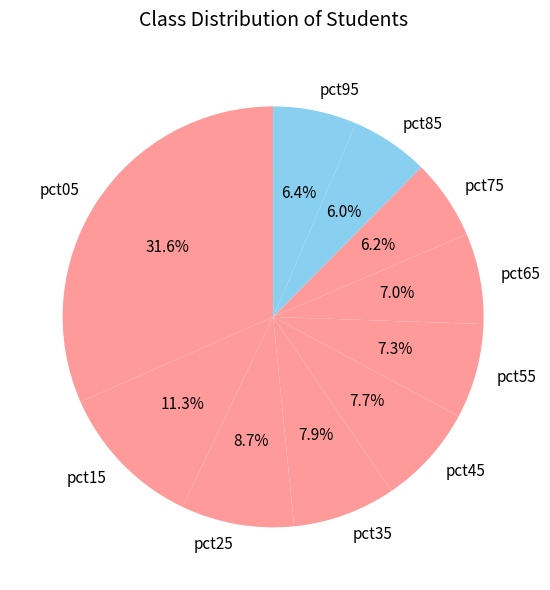

Does pct15 represent more than half of the total?

No